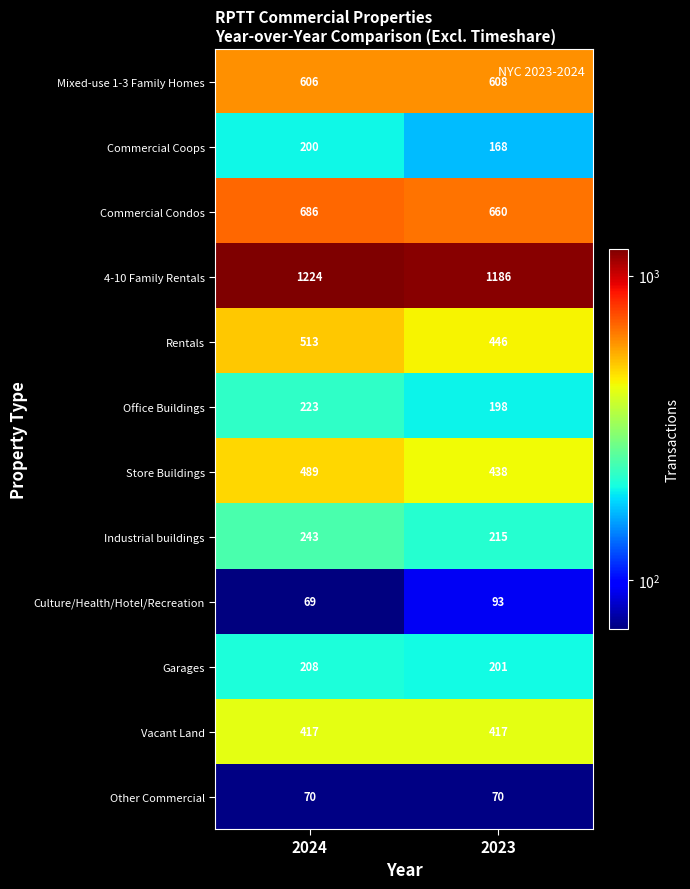

At which category is the sum across all series the highest?

2024